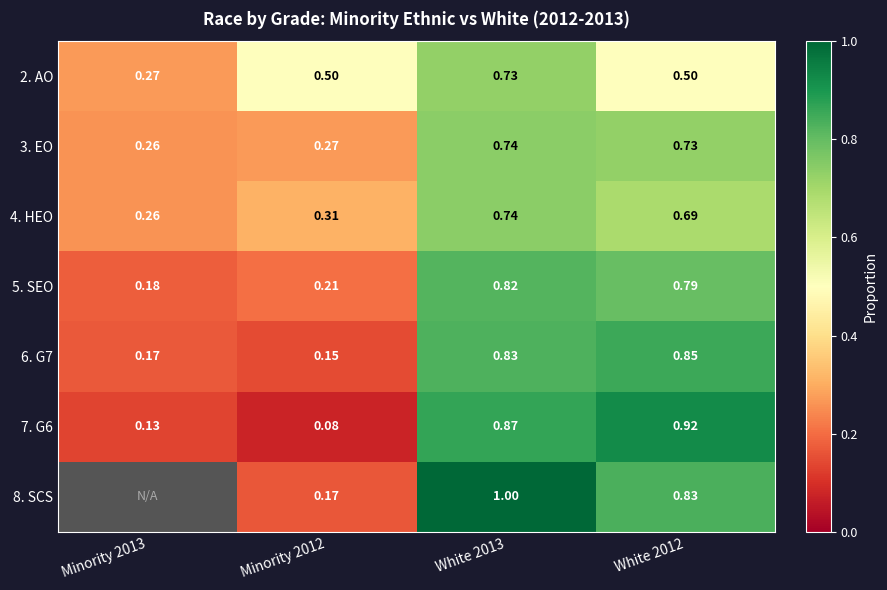

Is the value of 5. SEO at White 2012 greater than the value of 8. SCS at White 2012?

No